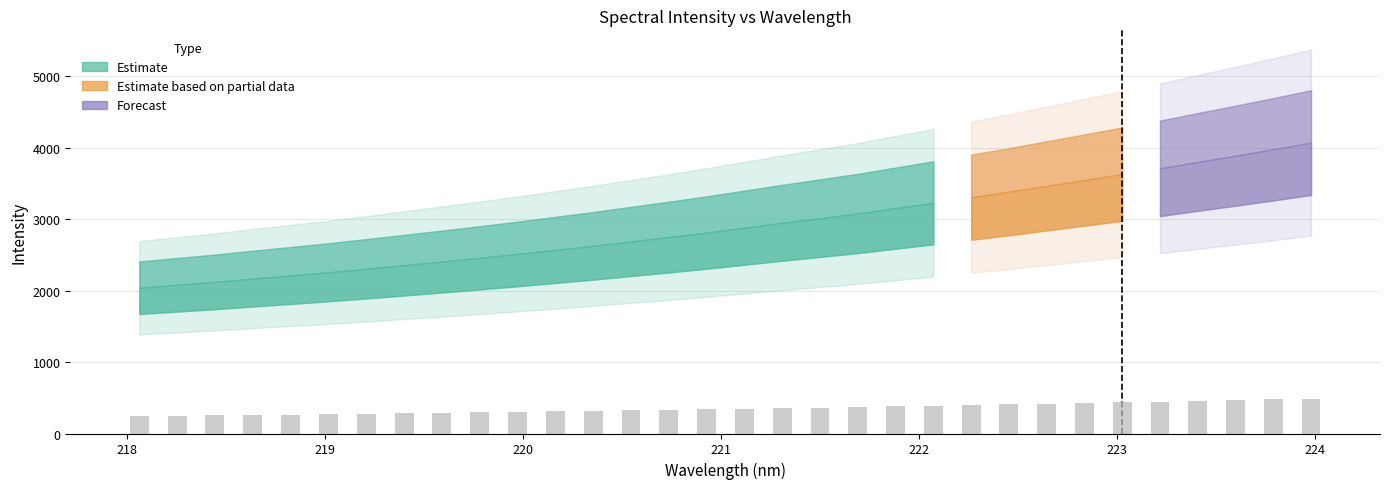

What is the value of the 8th bar from the left?

282.7